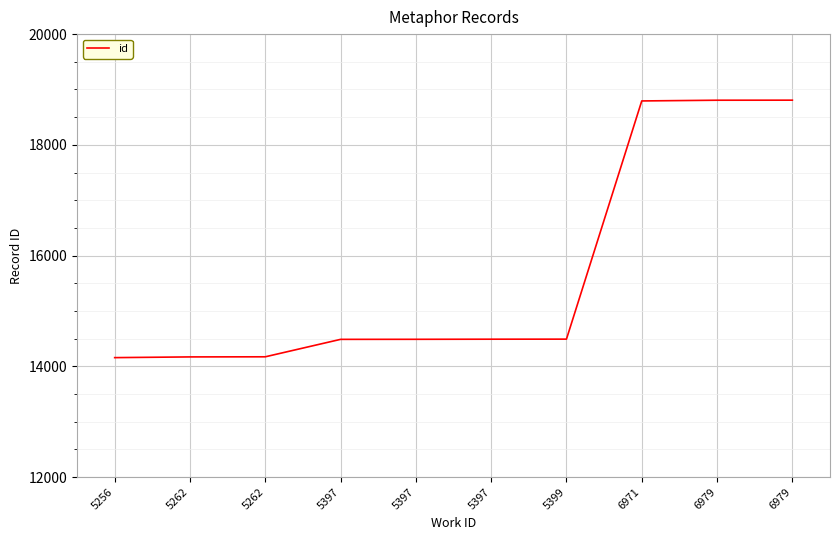

Rank the categories by value from highest to lowest.

6979, 6979, 6971, 5399, 5397, 5397, 5397, 5262, 5262, 5256